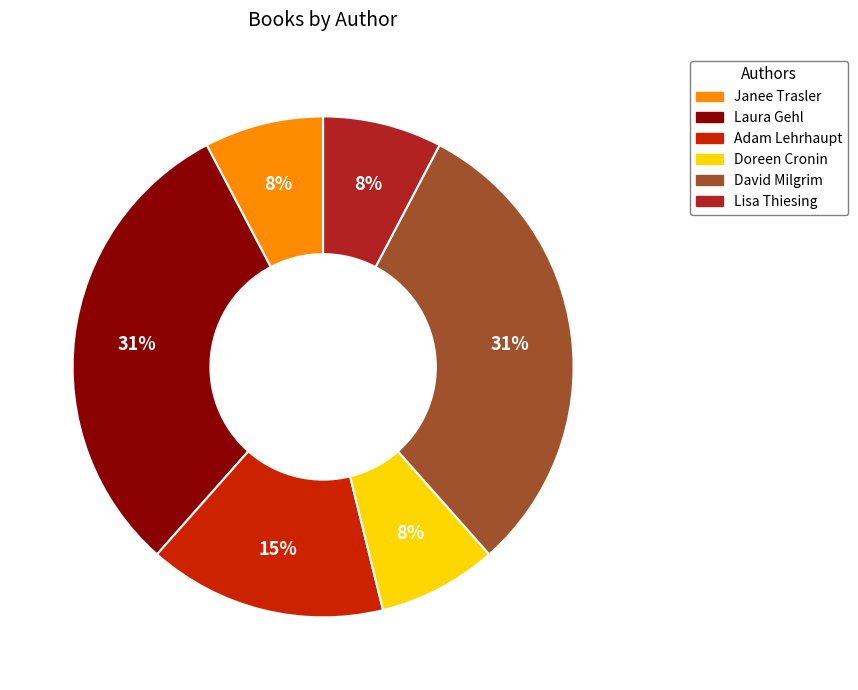

Which has a higher value, Adam Lehrhaupt or David Milgrim?

David Milgrim